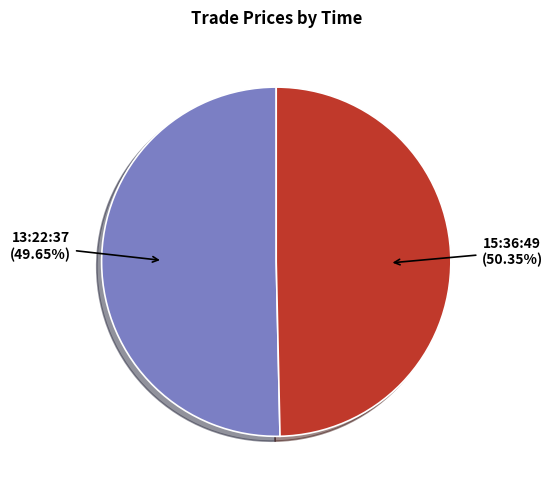

Rank the categories by value from highest to lowest.

15:36:49, 13:22:37